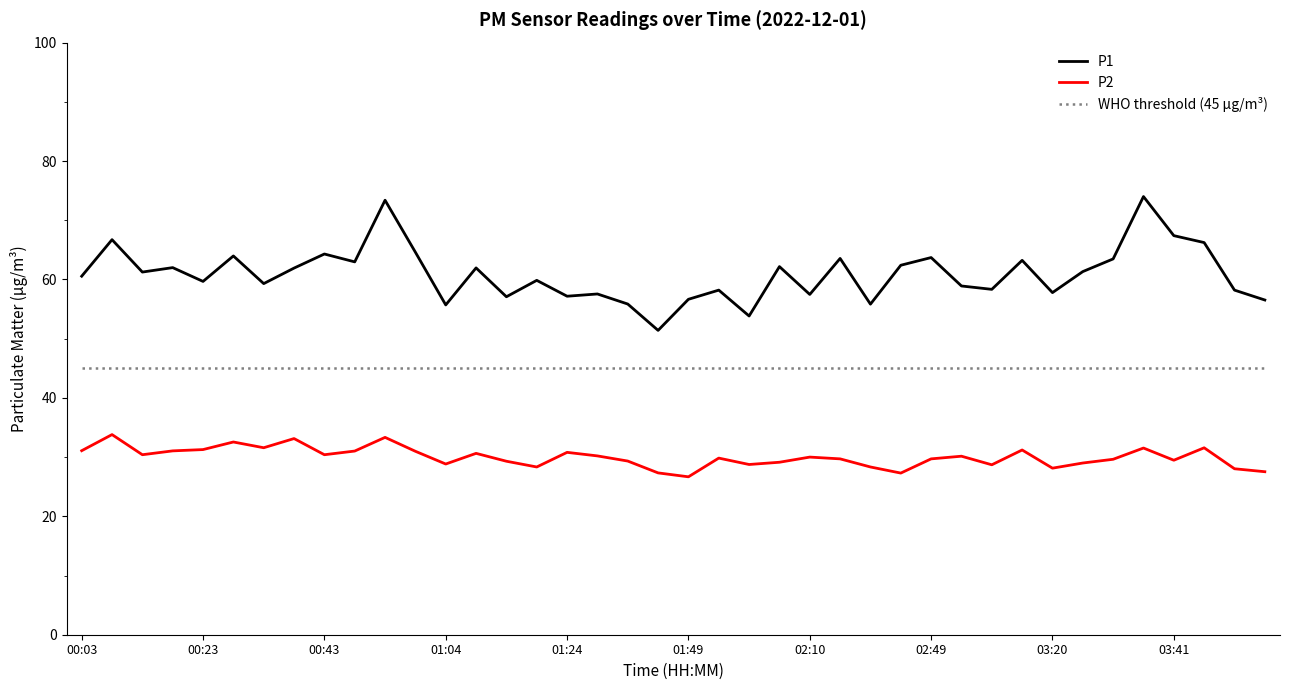

What is the greatest value displayed?

74.0